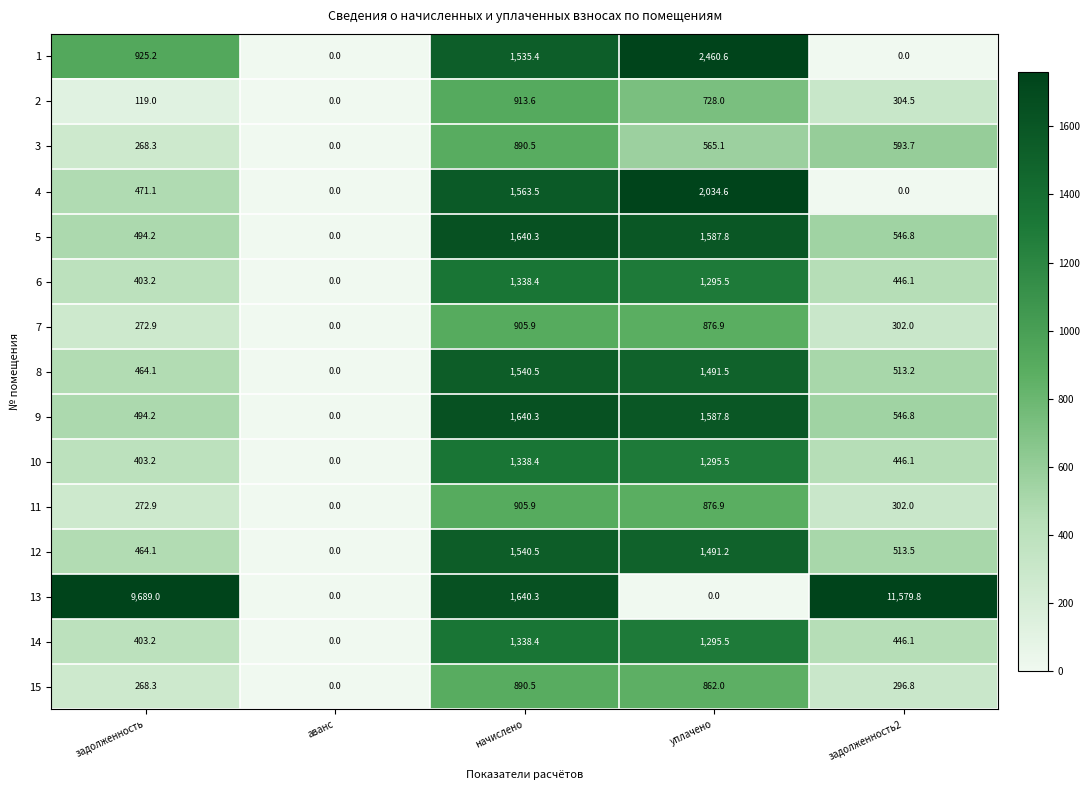

List the labels in order of 6 value, largest first.

начислено, уплачено, задолженность2, задолженность, аванс